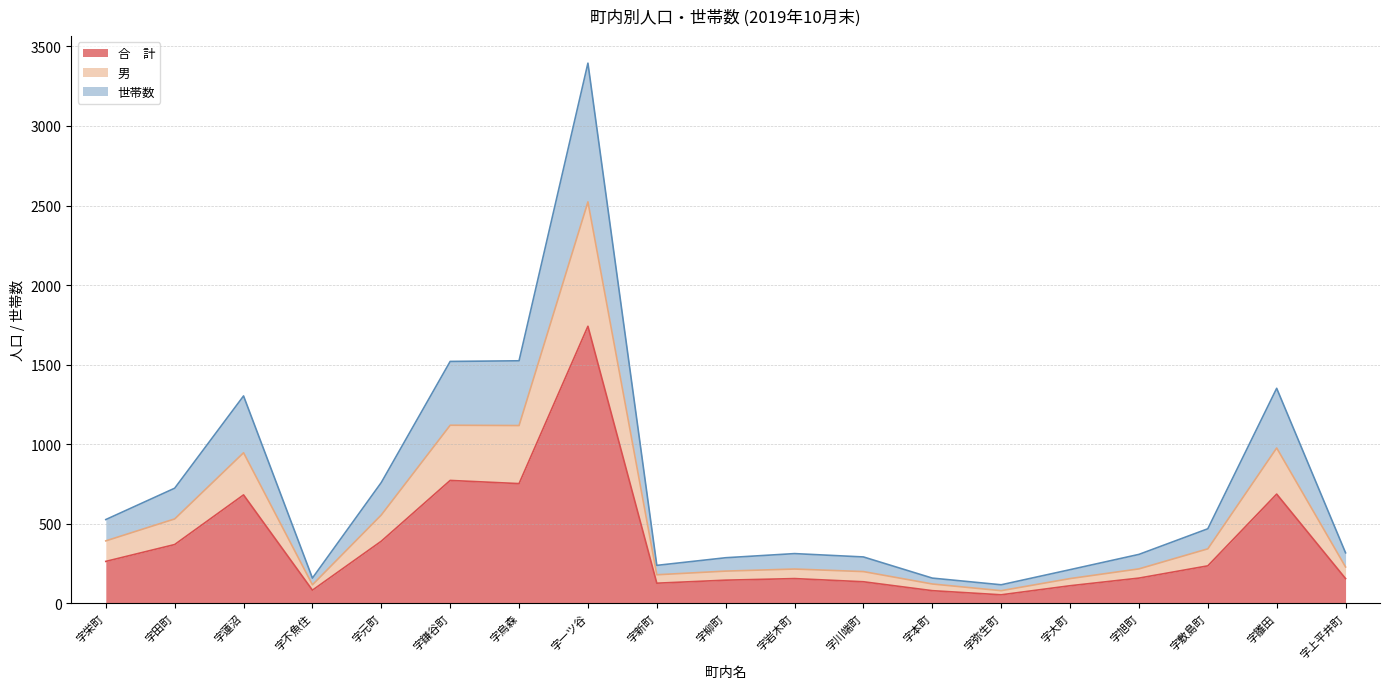

What are all the series names shown in the legend?

合　計, 男, 世帯数